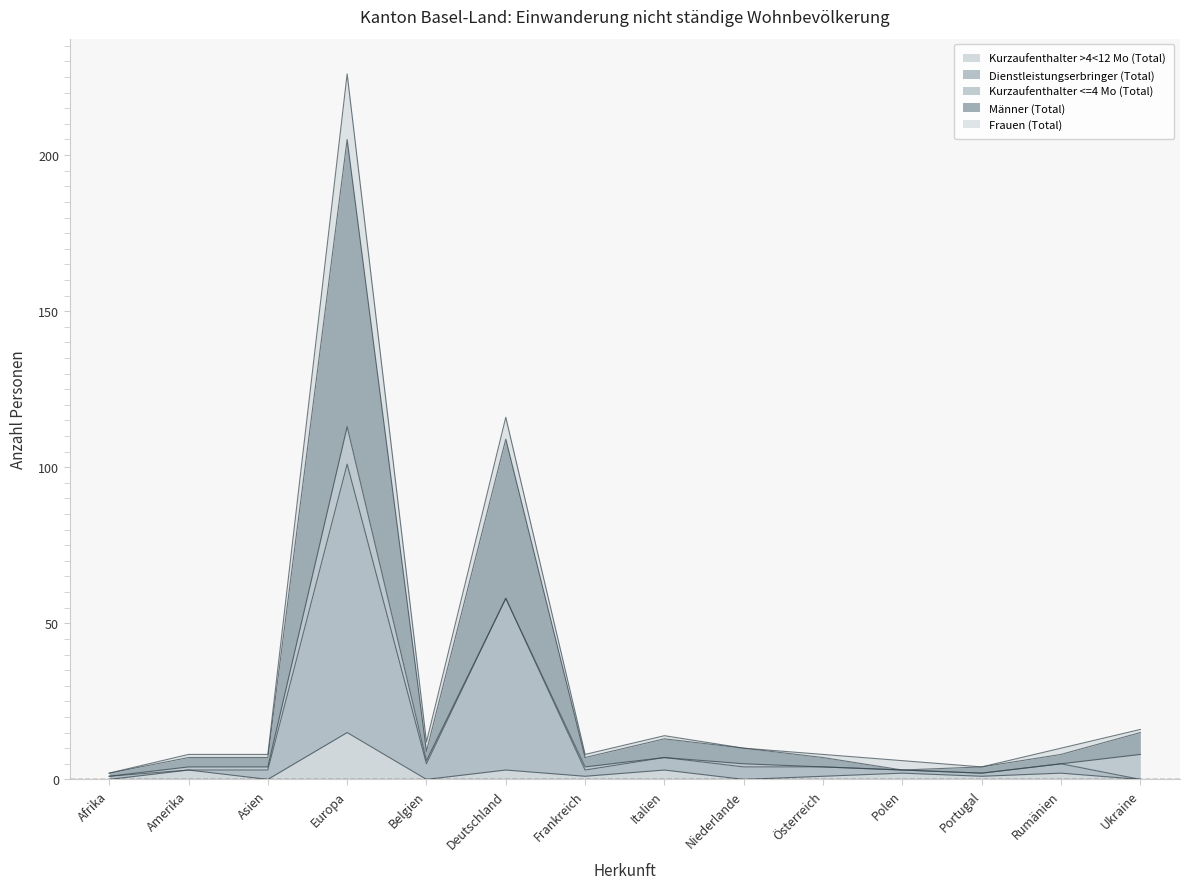

True or false: Dienstleistungserbringer (Total) and Kurzaufenthalter >4<12 Mo (Total) intersect in this chart.

False